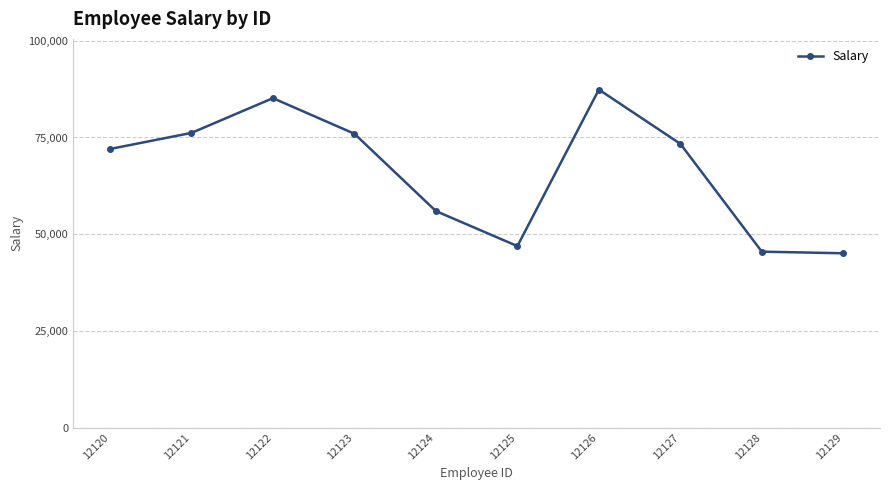

Where is the first local maximum?

12122